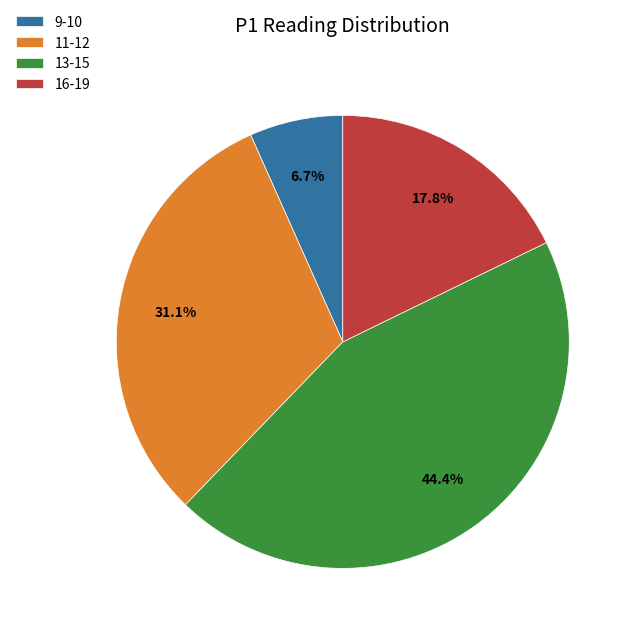

Rank the categories by value from highest to lowest.

13-15, 11-12, 16-19, 9-10